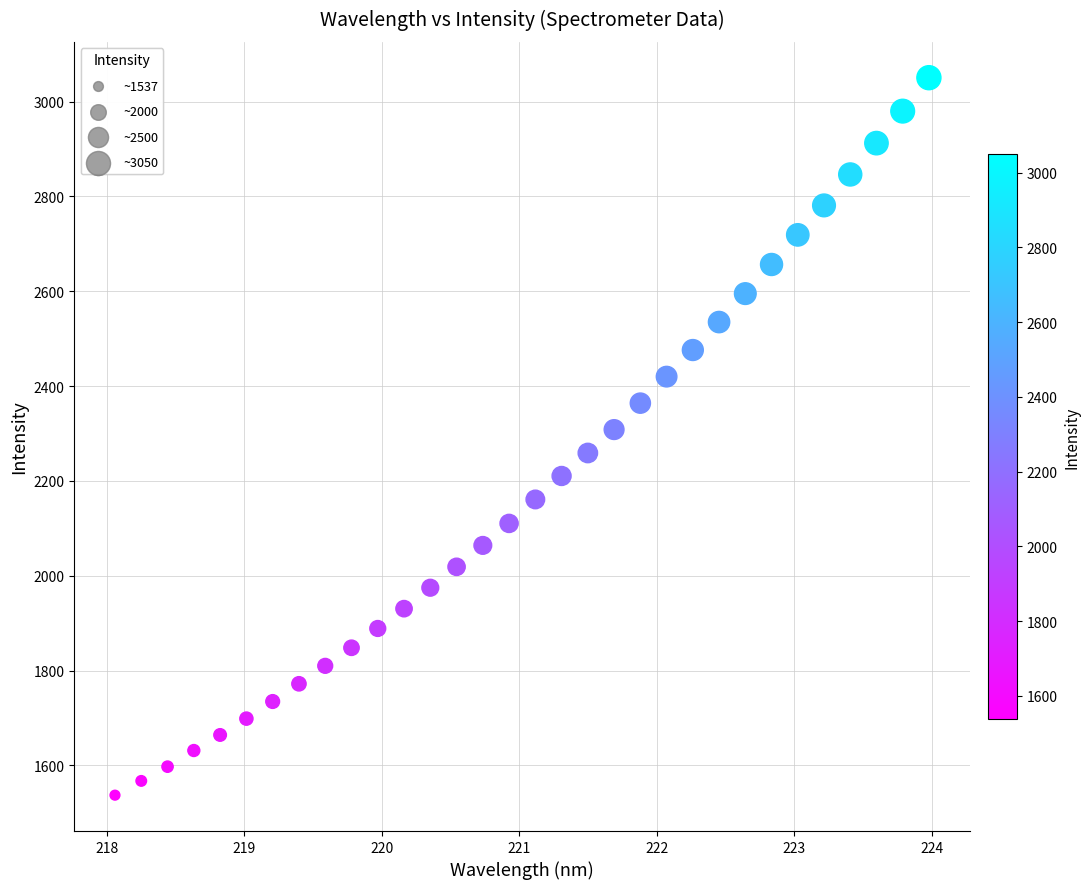

What is the range of Y values (max minus min)?

1513.0